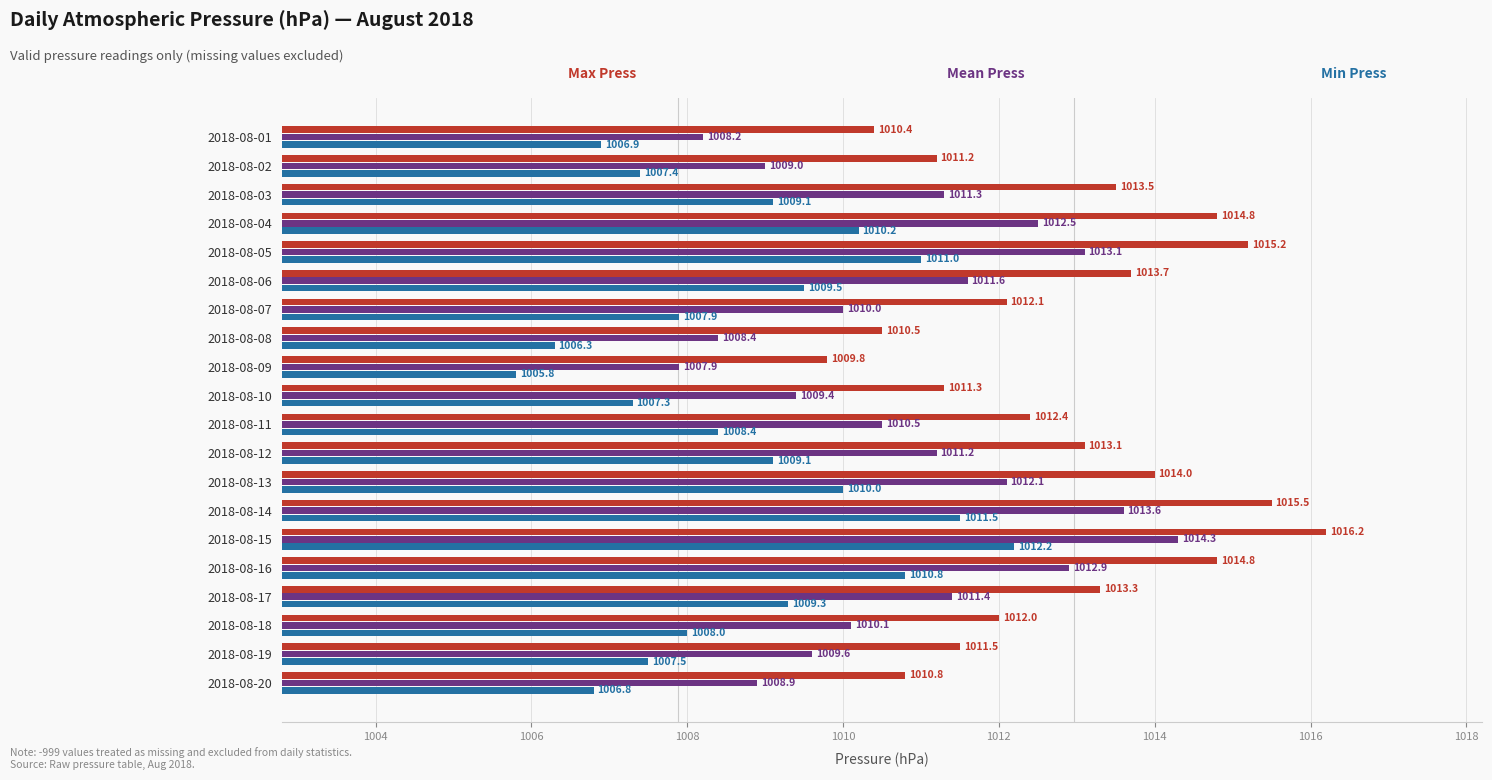

At which category is the sum across all series the highest?

2018-08-15